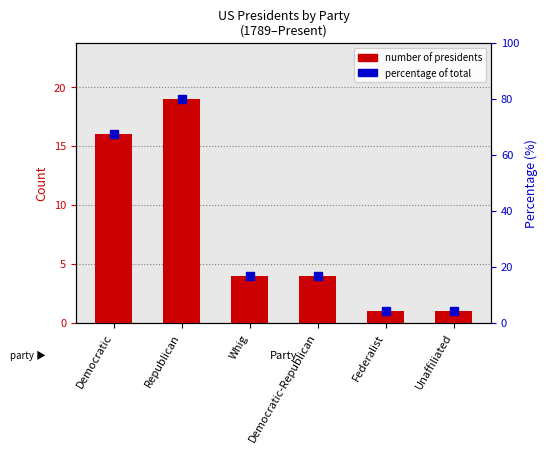

Reading left to right, extract all data points from this chart.

Democratic=16	Republican=19	Whig=4	Democratic-Republican=4	Federalist=1	Unaffiliated=1